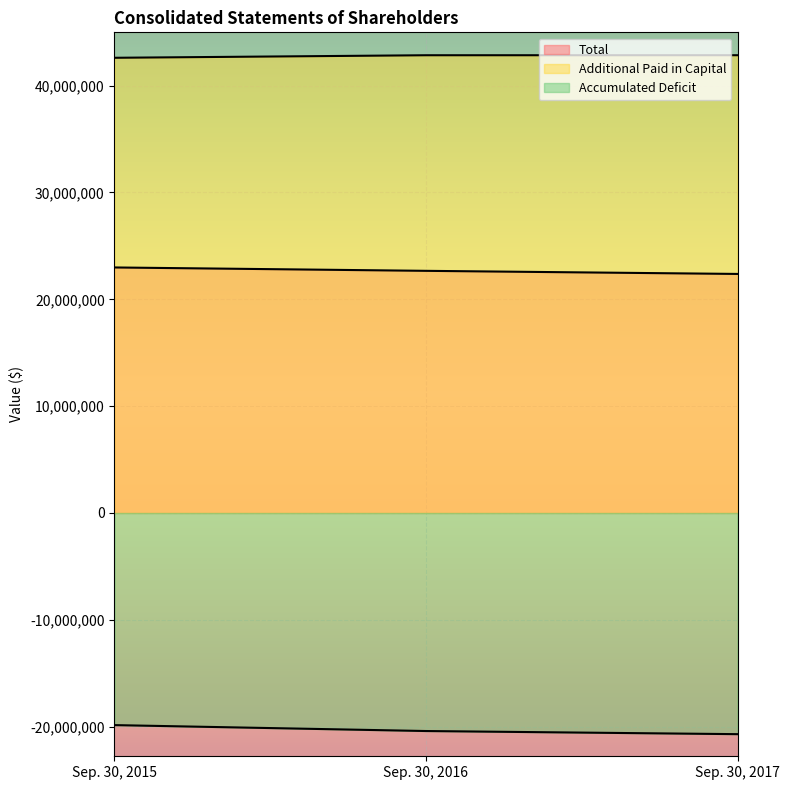

Reading left to right, list all the values displayed in this chart.

Total: 22980862	22664459	22373675
Additional Paid in Capital: 42605007	42842978	42845292
Accumulated Deficit: -19853519	-20407893	-20700991